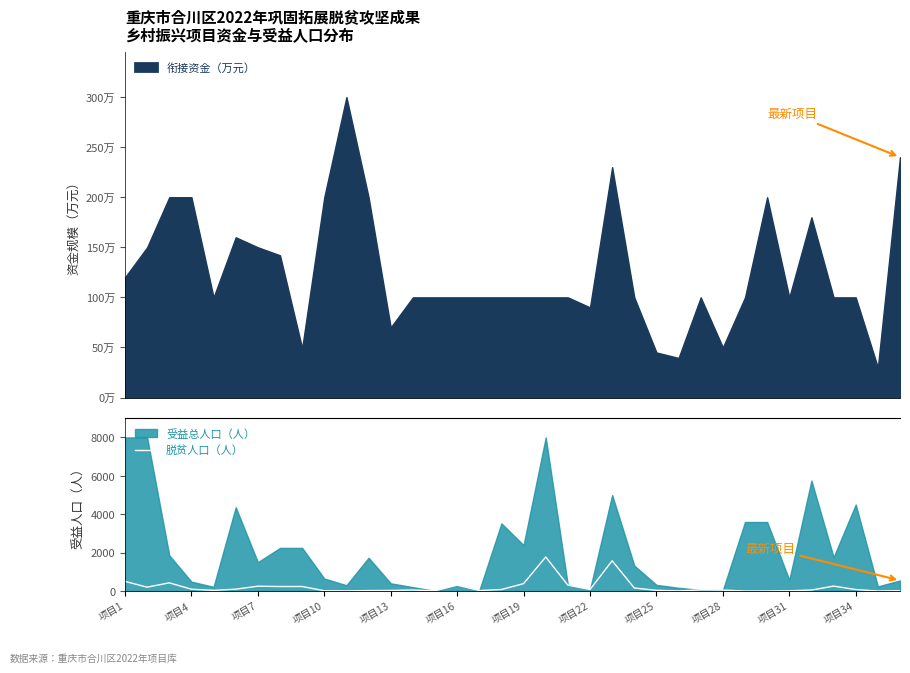

What is the difference between the maximum and second lowest values?

1773